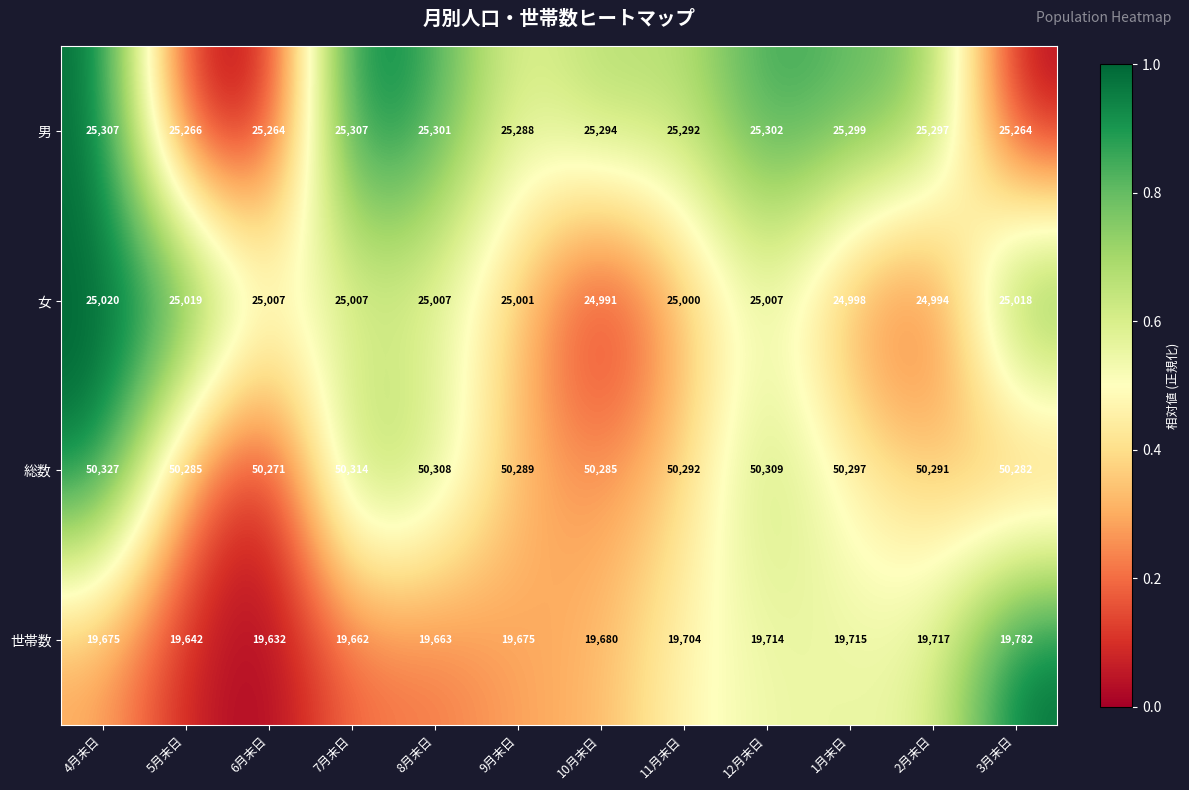

Which series has the largest total across all categories?

総数